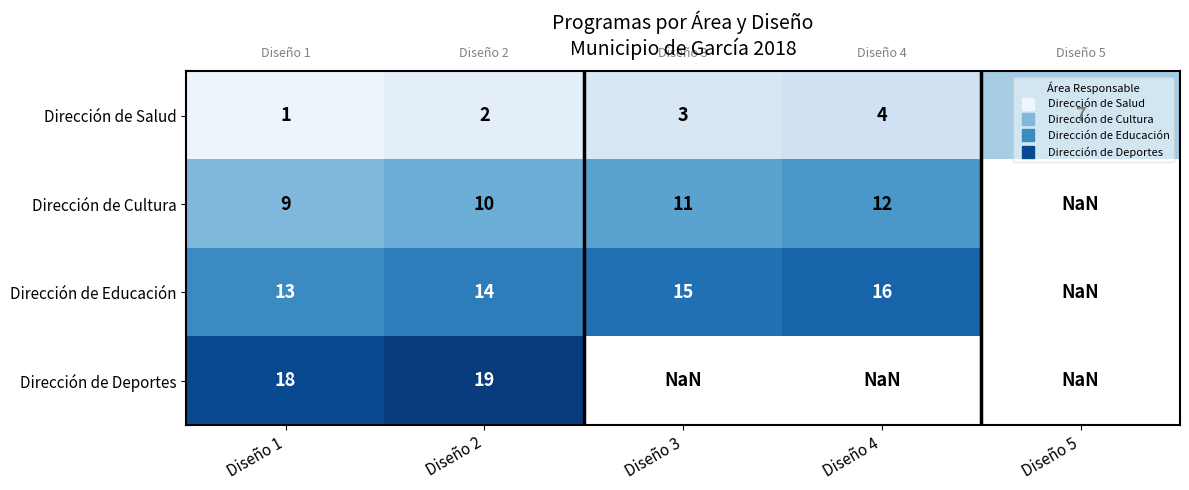

How many series are shown in this chart?

4